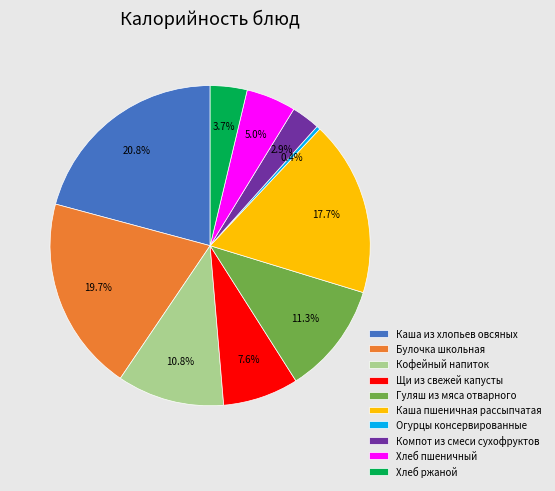

What is the ratio of the value at Булочка школьная to the value at Хлеб ржаной?

5.3